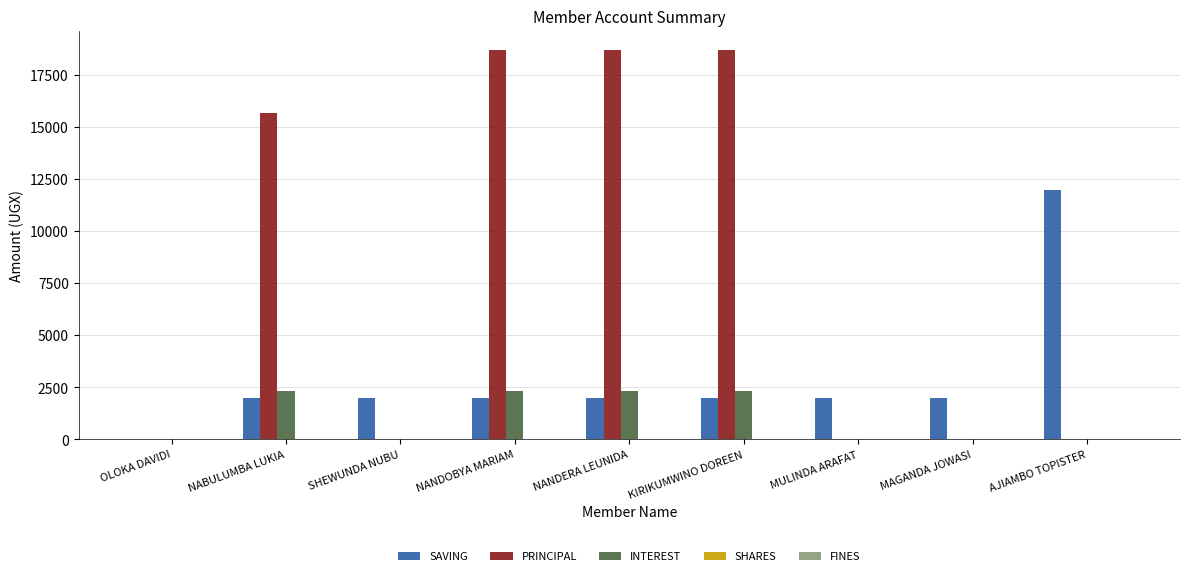

What is the highest value of the SAVING series?

12000